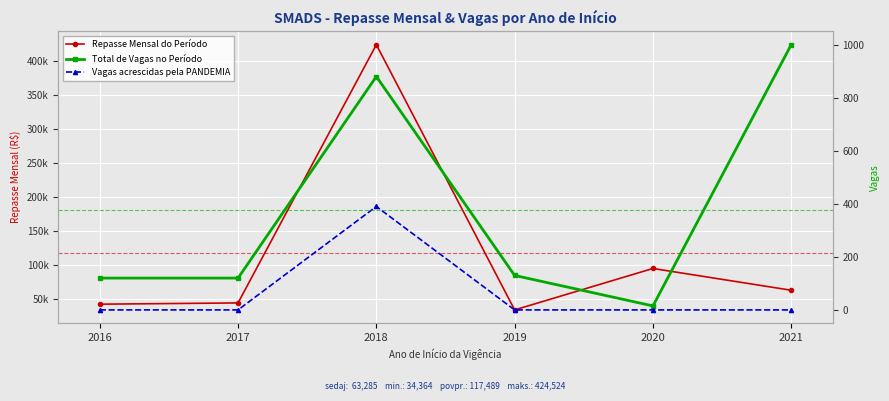

Where is the first local maximum for Total de Vagas no Período?

2018